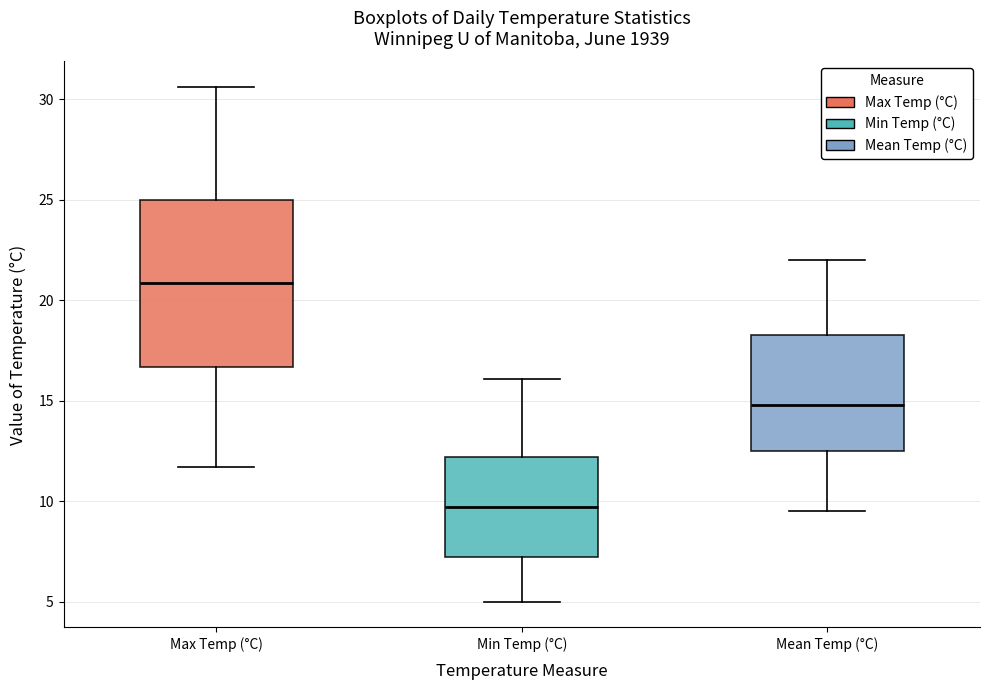

Which box is the tallest, from its lower edge to its upper edge?

Max Temp (°C)